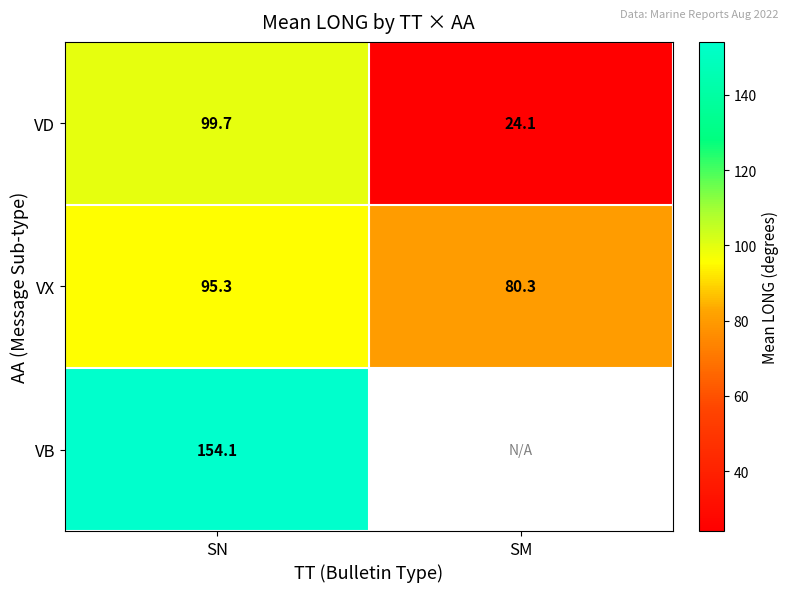

What is the minimum value for VD?

24.1